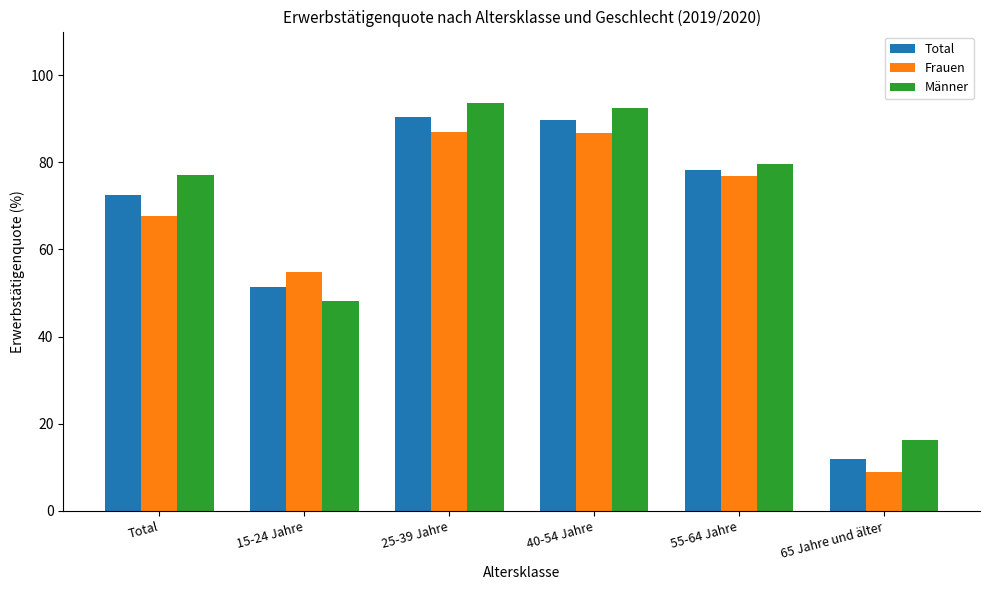

What value does the Männer series have at 65 Jahre und älter?

16.3